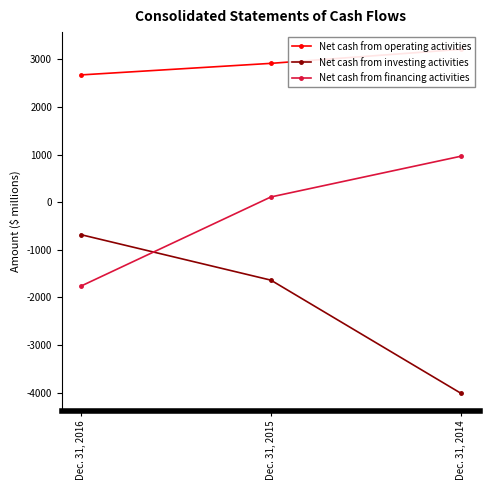

Rank the categories by Net cash from operating activities value from lowest to highest.

Dec. 31, 2016, Dec. 31, 2015, Dec. 31, 2014